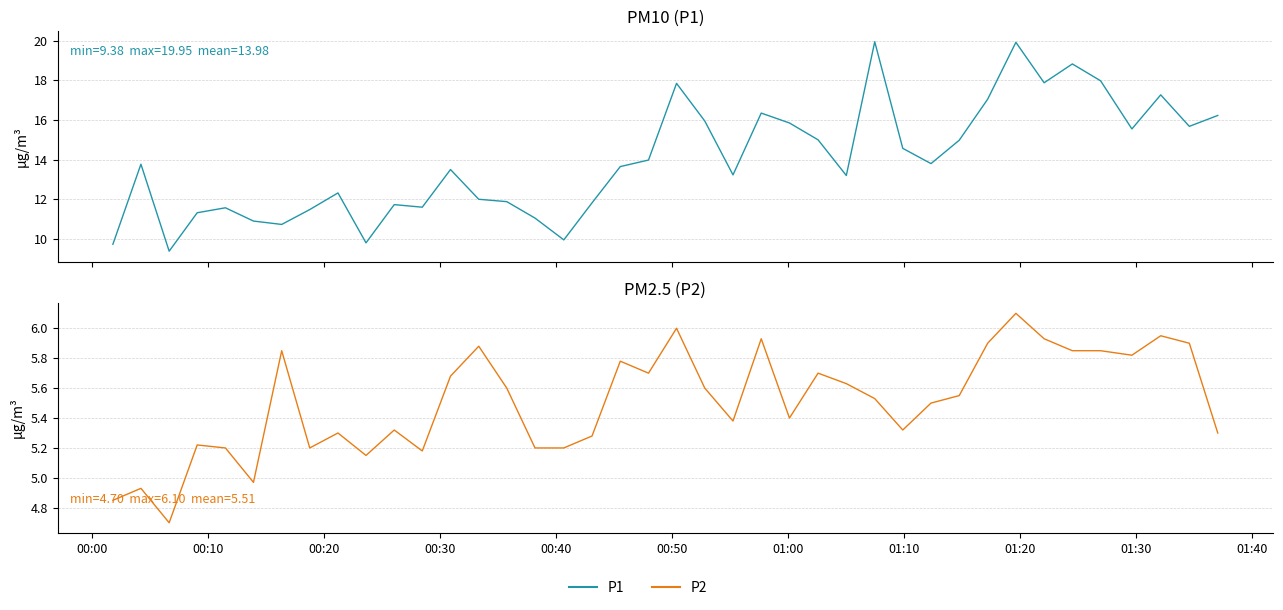

What is the minimum value shown in the chart?

4.7